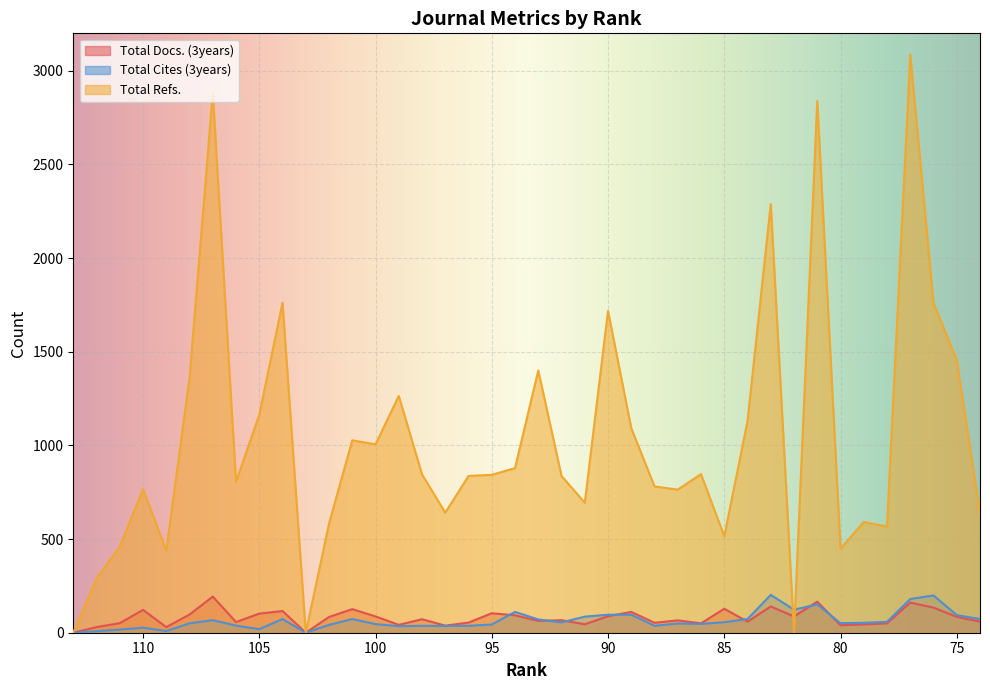

At which category does Total Cites (3years) reach its first local peak?

110